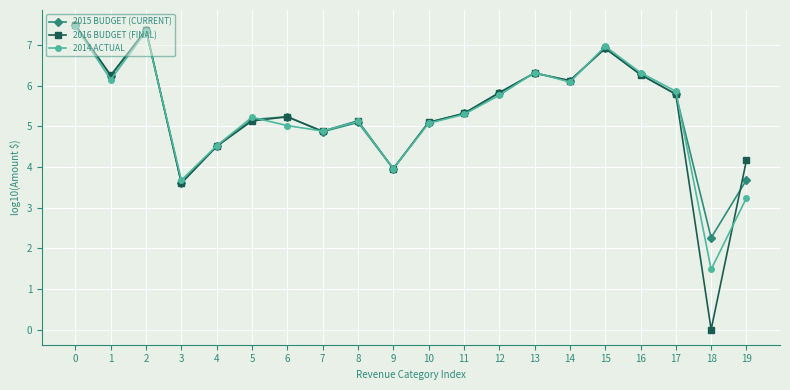

How many data points in 2015 BUDGET (CURRENT) are less than 5?

6